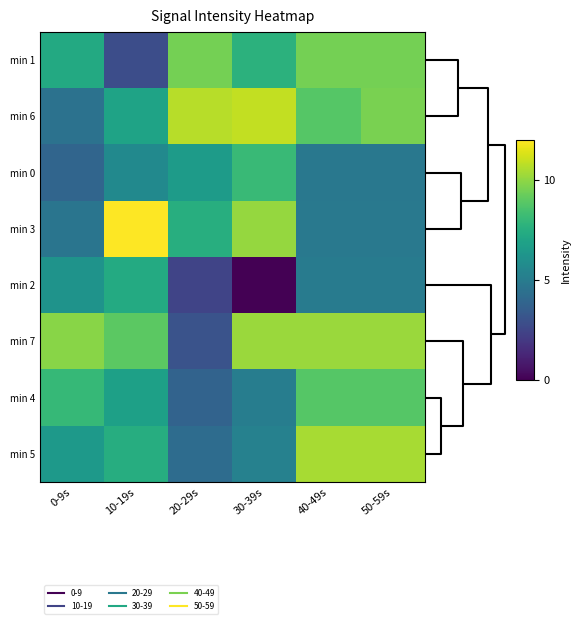

Reading left to right, transcribe all the data shown in this chart.

min 1: 0-9s=7.3	10-19s=2.8	20-29s=9.5	30-39s=7.7	40-49s=9.5	50-59s=9.5
min 6: 0-9s=4.5	10-19s=7.0	20-29s=10.7	30-39s=10.9	40-49s=8.9	50-59s=9.6
min 0: 0-9s=3.9	10-19s=5.7	20-29s=6.6	30-39s=8.1	40-49s=4.8	50-59s=4.8
min 3: 0-9s=4.7	10-19s=12.0	20-29s=7.5	30-39s=10.1	40-49s=4.8	50-59s=4.8
min 2: 0-9s=6.2	10-19s=7.3	20-29s=2.5	30-39s=0.0	40-49s=5.0	50-59s=5.0
min 7: 0-9s=9.9	10-19s=9.0	20-29s=3.1	30-39s=10.2	40-49s=10.2	50-59s=10.2
min 4: 0-9s=8.0	10-19s=6.8	20-29s=3.8	30-39s=5.1	40-49s=8.8	50-59s=8.8
min 5: 0-9s=6.5	10-19s=7.5	20-29s=4.2	30-39s=5.3	40-49s=10.4	50-59s=10.4